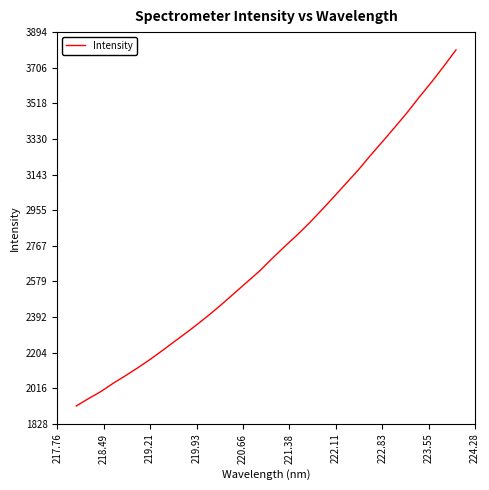

Does the chart display data point markers on the line(s)?

No